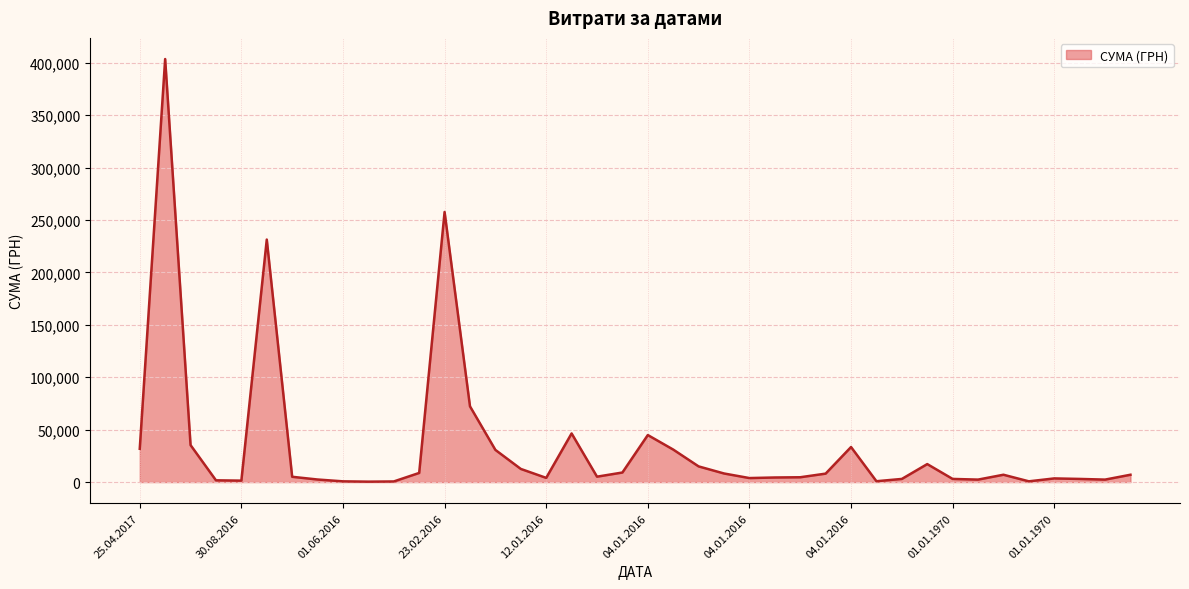

What is the difference between the maximum and minimum values?

403212.2